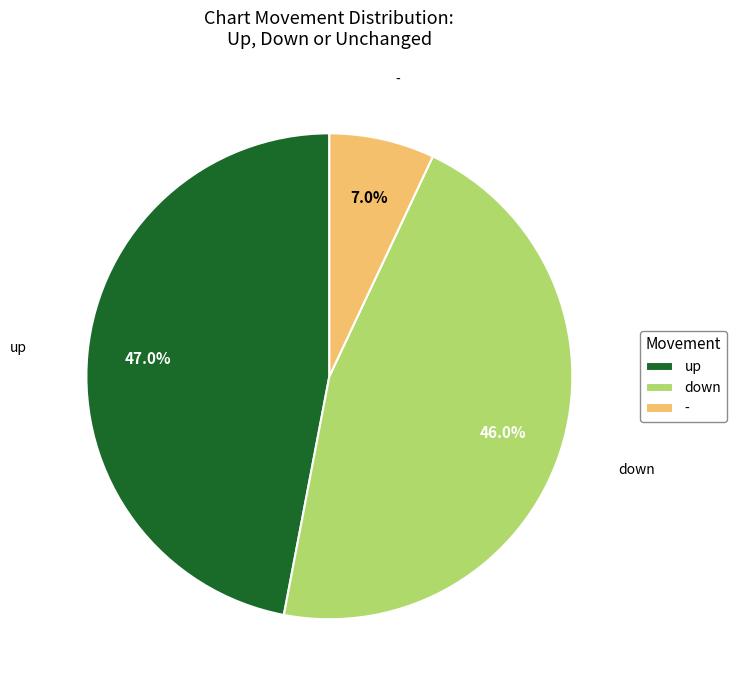

What percentage is the down slice, to the nearest percent?

46%